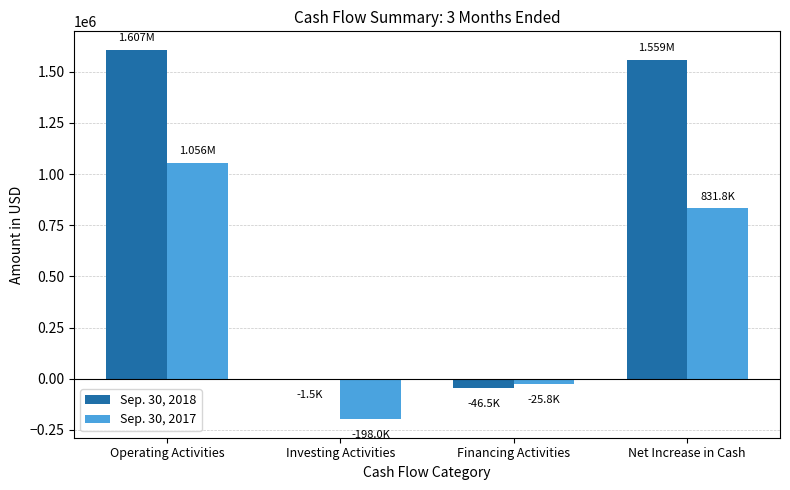

Which category has the highest value in the Sep. 30, 2017 series?

Operating Activities